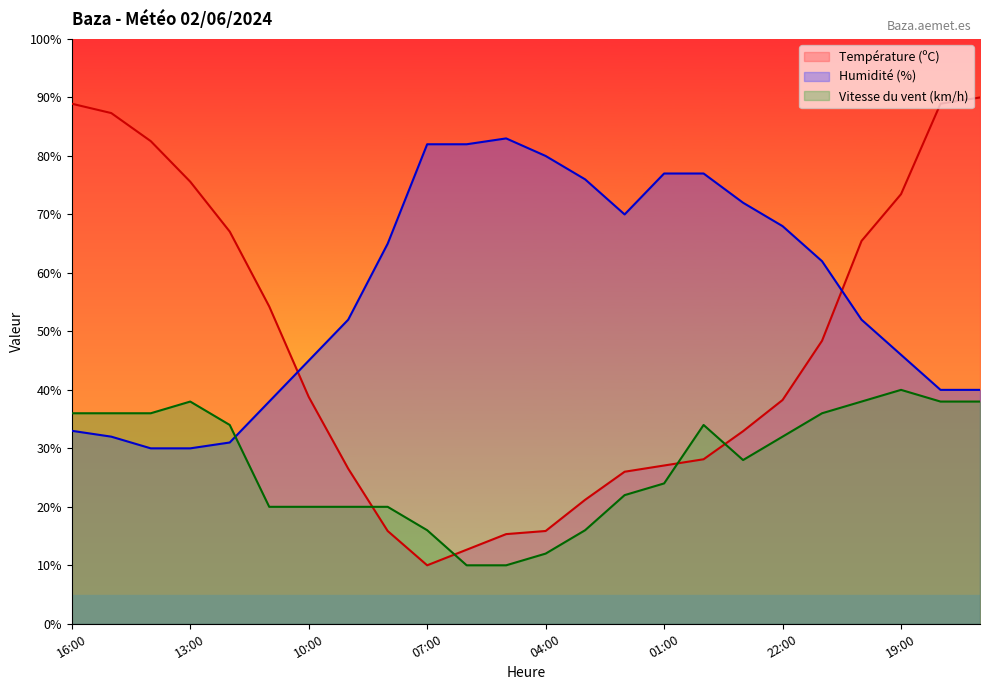

Where is the first local maximum for Humidité (%)?

05:00